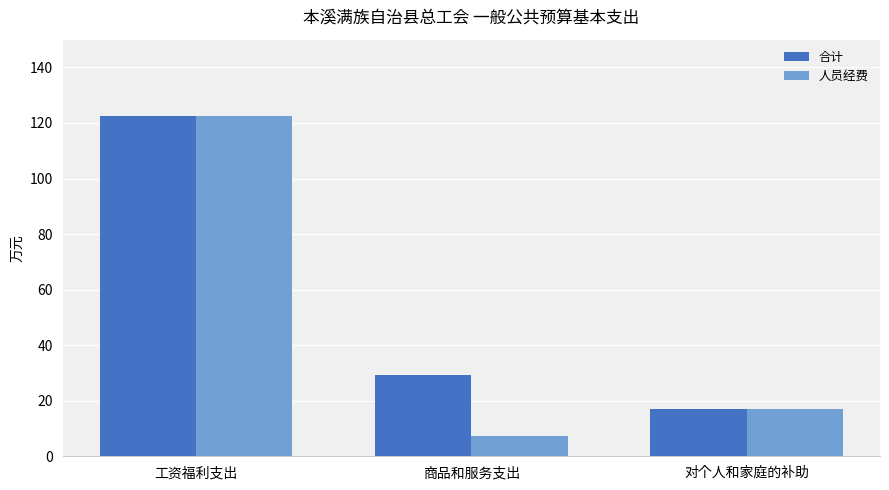

What is the difference between the maximum and minimum values in the 人员经费 series?

115.3